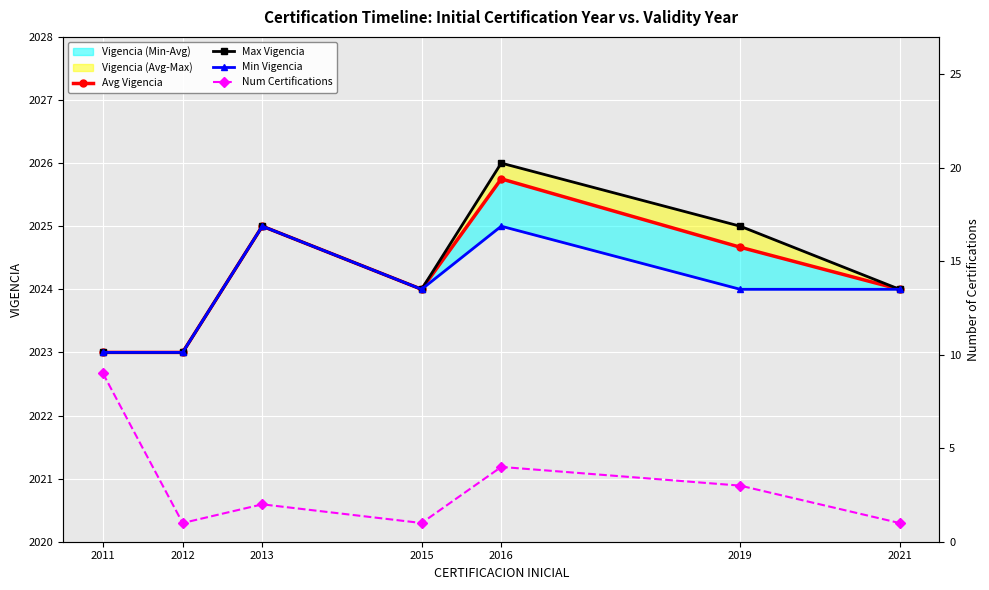

List the series in order of their peak value, lowest first.

Num Certifications, Min Vigencia, Avg Vigencia, Max Vigencia